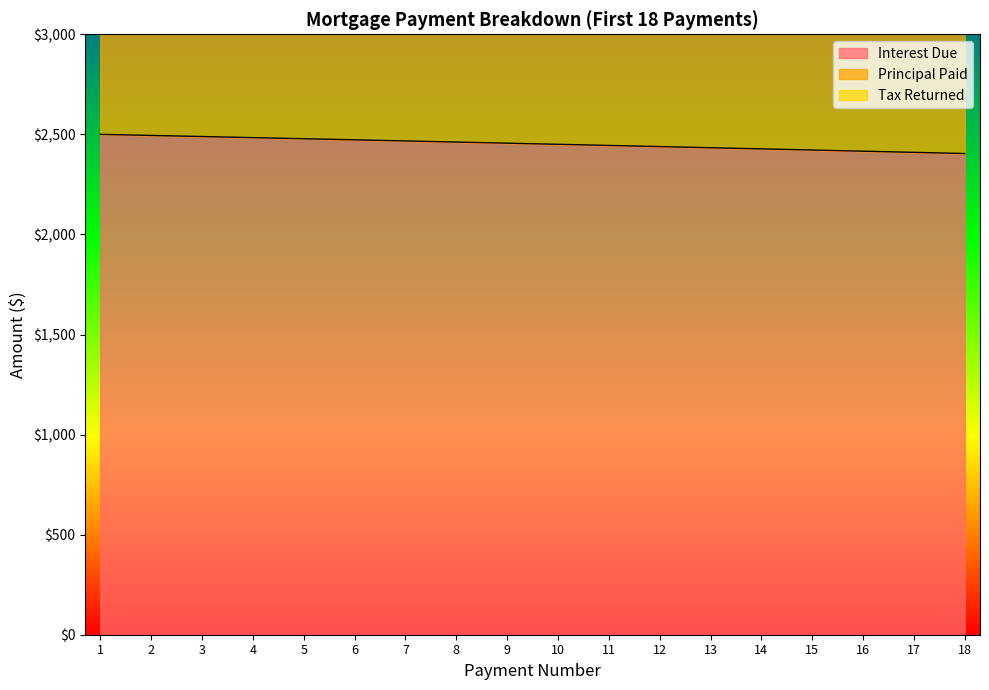

Read the Interest Due value at 18.

2404.3